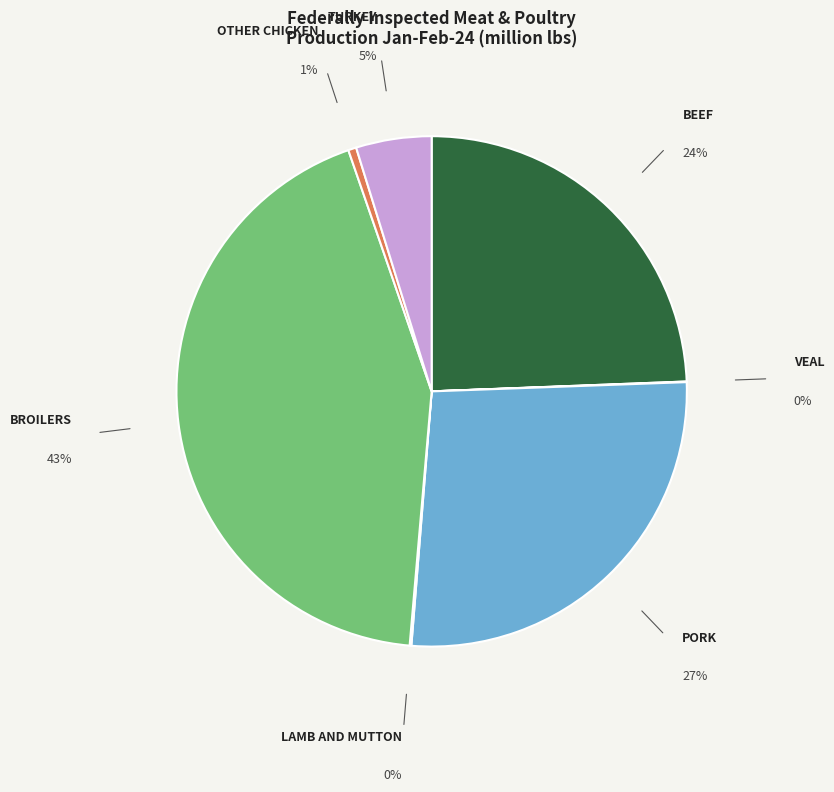

How many slices are in this pie chart?

7